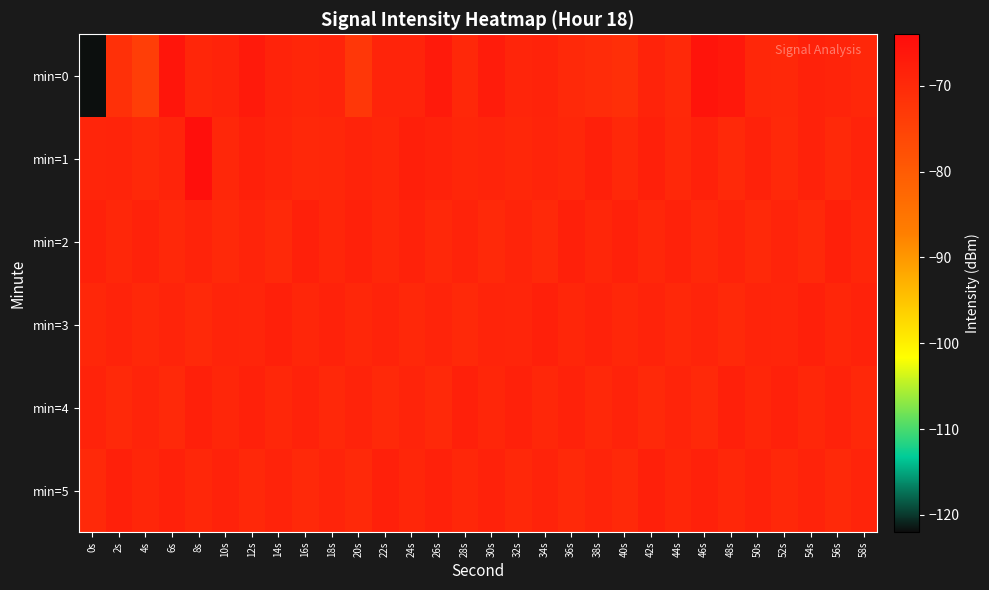

Reading left to right, list all the values displayed in this chart.

min=0: 0s=-121.8	2s=-71.3	4s=-74.0	6s=-65.8	8s=-69.3	10s=-68.6	12s=-66.9	14s=-68.7	16s=-69.1	18s=-69.0	20s=-72.6	22s=-68.9	24s=-68.9	26s=-66.9	28s=-69.7	30s=-67.2	32s=-69.1	34s=-68.6	36s=-70.0	38s=-70.4	40s=-71.1	42s=-68.6	44s=-69.8	46s=-65.6	48s=-66.4	50s=-69.4	52s=-69.7	54s=-68.4	56s=-68.9	58s=-69.5
min=1: 0s=-69.0	2s=-68.9	4s=-69.8	6s=-68.8	8s=-64.6	10s=-69.4	12s=-68.1	14s=-68.9	16s=-69.7	18s=-69.5	20s=-68.6	22s=-69.1	24s=-67.9	26s=-68.5	28s=-69.2	30s=-68.8	32s=-69.3	34s=-68.9	36s=-69.5	38s=-68.0	40s=-69.6	42s=-68.1	44s=-69.7	46s=-68.2	48s=-69.8	50s=-68.3	52s=-69.9	54s=-68.5	56s=-69.9	58s=-68.6
min=2: 0s=-68.2	2s=-69.3	4s=-68.5	6s=-69.6	8s=-68.7	10s=-69.8	12s=-68.9	14s=-69.9	16s=-68.0	18s=-69.1	20s=-68.2	22s=-69.3	24s=-68.5	26s=-69.6	28s=-68.7	30s=-69.8	32s=-68.9	34s=-69.9	36s=-68.0	38s=-69.1	40s=-68.2	42s=-69.3	44s=-68.5	46s=-69.6	48s=-68.7	50s=-69.8	52s=-68.9	54s=-69.9	56s=-68.0	58s=-69.1
min=3: 0s=-69.5	2s=-68.6	4s=-69.7	6s=-68.8	8s=-69.9	10s=-68.9	12s=-69.0	14s=-68.1	16s=-69.2	18s=-68.3	20s=-69.5	22s=-68.6	24s=-69.7	26s=-68.8	28s=-69.9	30s=-68.9	32s=-69.0	34s=-68.1	36s=-69.2	38s=-68.3	40s=-69.5	42s=-68.6	44s=-69.7	46s=-68.8	48s=-69.9	50s=-68.9	52s=-69.0	54s=-68.1	56s=-69.2	58s=-68.3
min=4: 0s=-68.7	2s=-69.8	4s=-68.9	6s=-69.9	8s=-68.0	10s=-69.1	12s=-68.2	14s=-69.3	16s=-68.5	18s=-69.6	20s=-68.7	22s=-69.8	24s=-68.9	26s=-69.9	28s=-68.0	30s=-69.1	32s=-68.2	34s=-69.3	36s=-68.5	38s=-69.6	40s=-68.7	42s=-69.8	44s=-68.9	46s=-69.9	48s=-68.0	50s=-69.1	52s=-68.2	54s=-69.3	56s=-68.5	58s=-69.6
min=5: 0s=-69.9	2s=-68.0	4s=-69.1	6s=-68.2	8s=-69.3	10s=-68.5	12s=-69.6	14s=-68.7	16s=-69.8	18s=-68.9	20s=-69.9	22s=-68.0	24s=-69.1	26s=-68.2	28s=-69.3	30s=-68.5	32s=-69.6	34s=-68.7	36s=-69.8	38s=-68.9	40s=-69.9	42s=-68.0	44s=-69.1	46s=-68.2	48s=-69.3	50s=-68.5	52s=-69.6	54s=-68.7	56s=-69.8	58s=-68.9